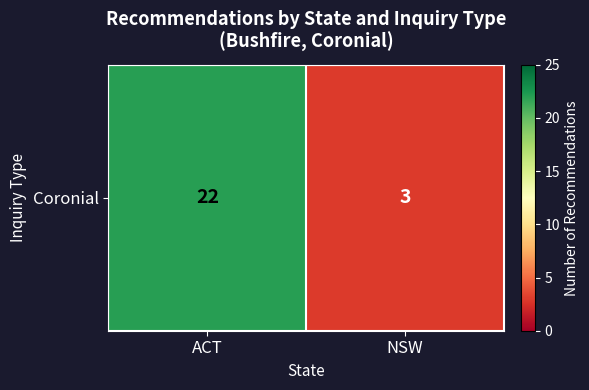

What is the difference between the maximum and minimum values?

19